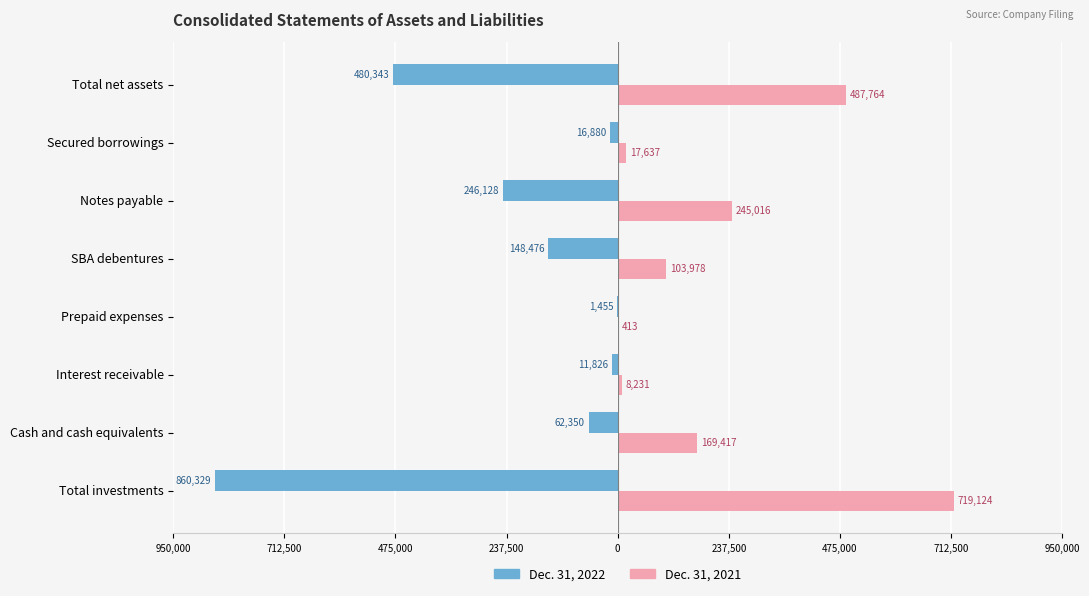

What are all the series names shown in the legend?

Dec. 31, 2022, Dec. 31, 2021